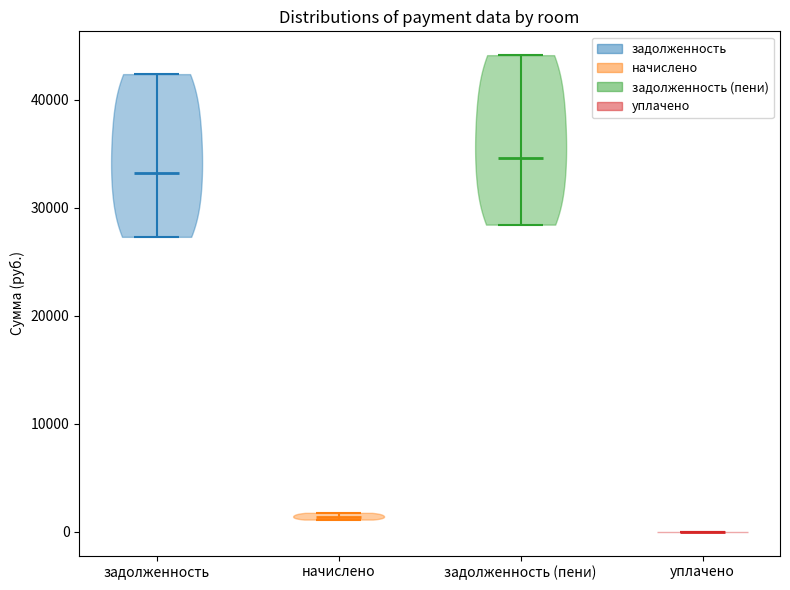

Which violin has the lowest median line?

уплачено